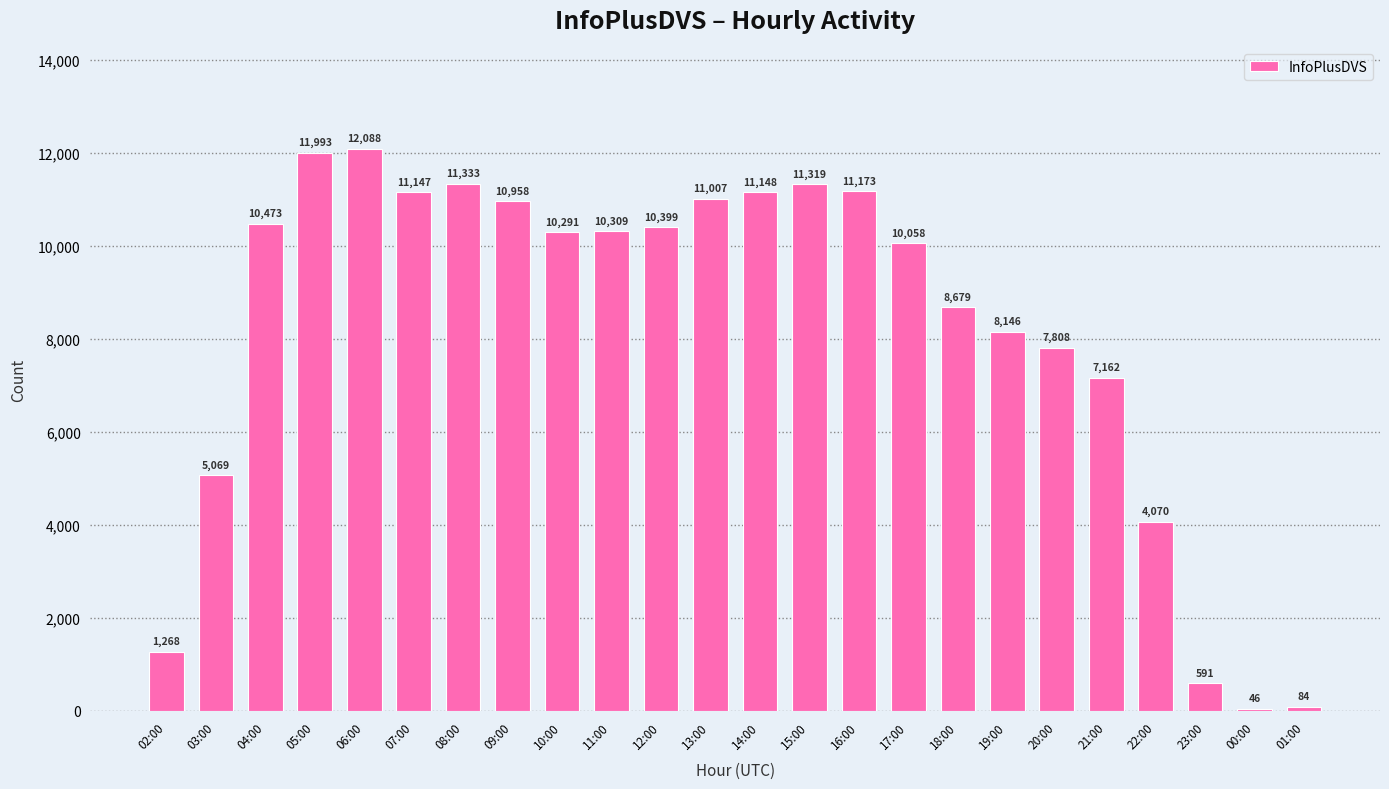

Approximately how many times larger is the value at 21:00 compared to 19:00?

0.9